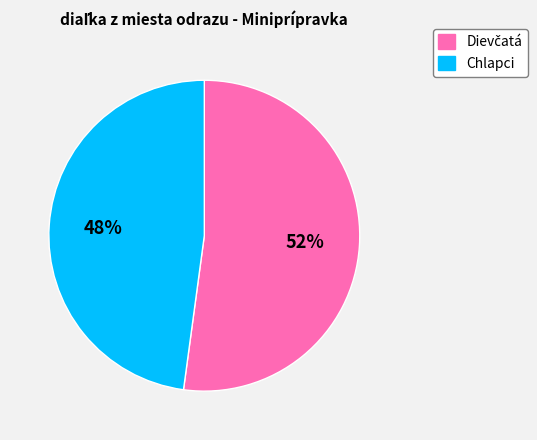

To the nearest percent, what is the difference between the largest and smallest slice percentages?

4%